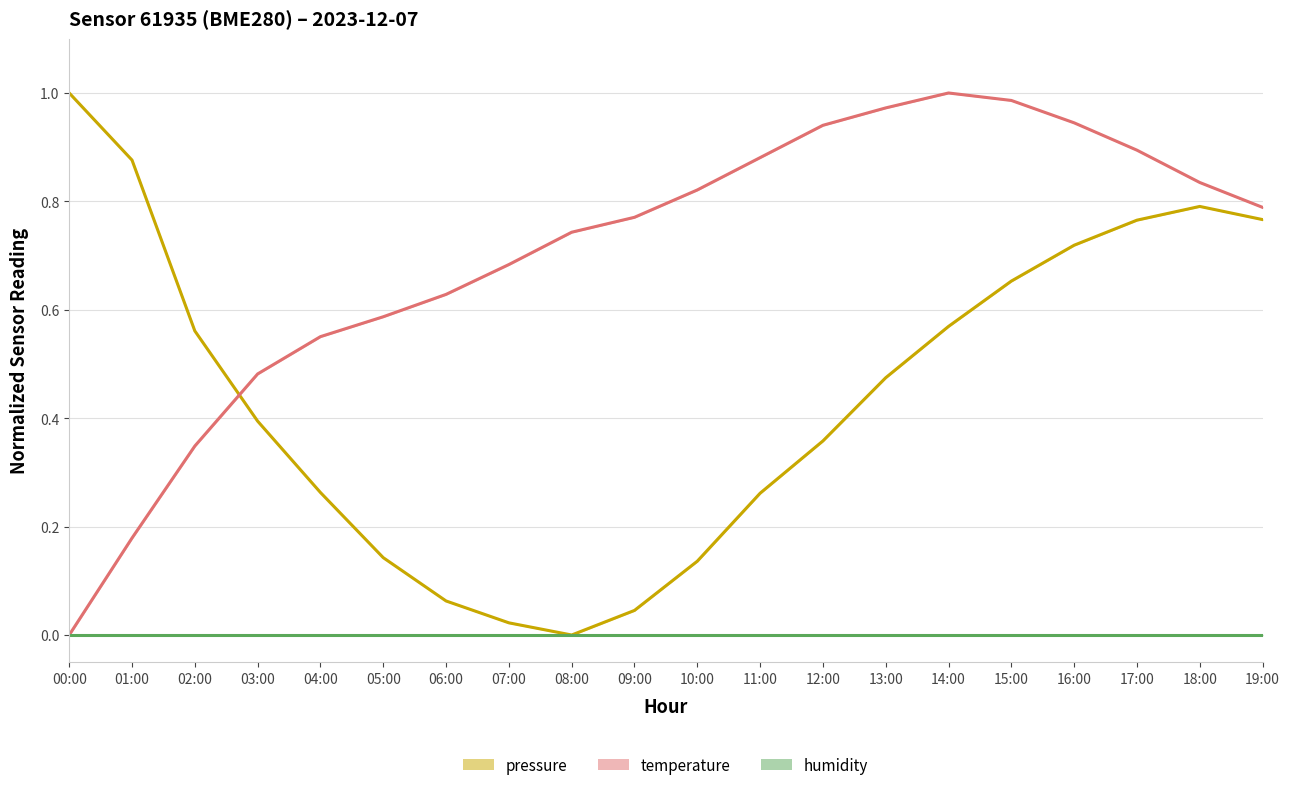

List the series in order of their peak value, highest first.

pressure, temperature, humidity